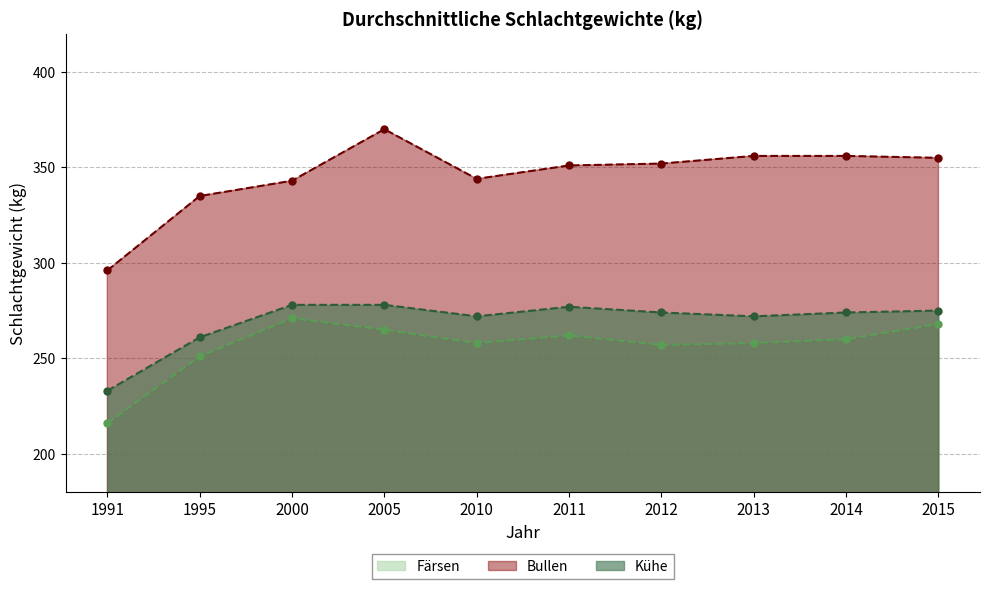

What is the value of the Färsen point at the 7th from the left?

257